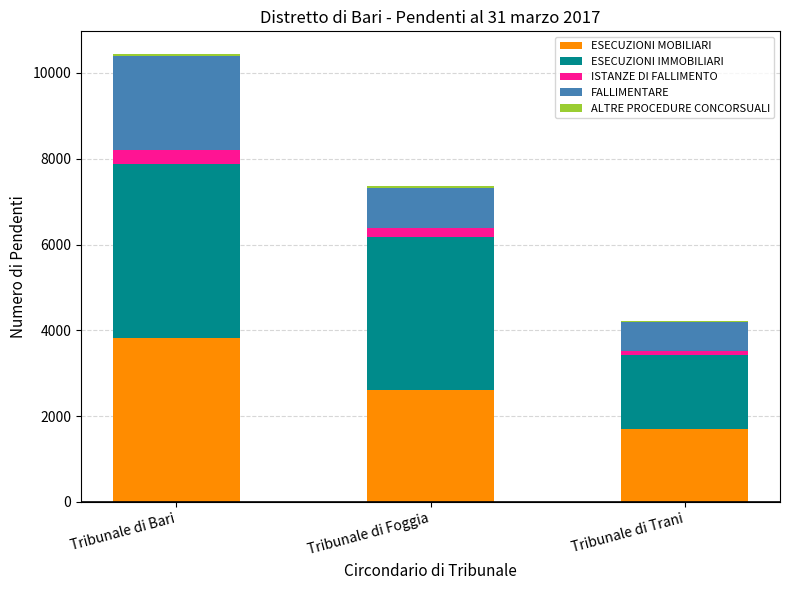

The value of ESECUZIONI MOBILIARI at Tribunale di Trani is 1690. True or false?

True